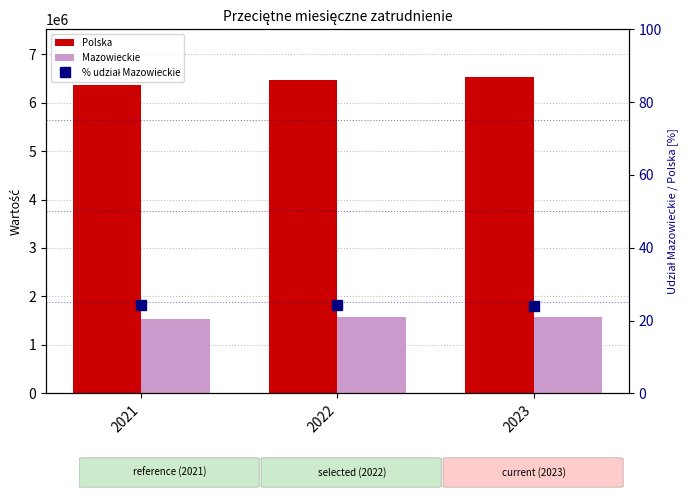

Reading right to left, extract all data points from this chart.

Polska: 2023=6530112.0	2022=6459788.0	2021=6352008.0
Mazowieckie: 2023=1571843.0	2022=1569912.0	2021=1536440.0
% udział Mazowieckie: 2023=24.1	2022=24.3	2021=24.2